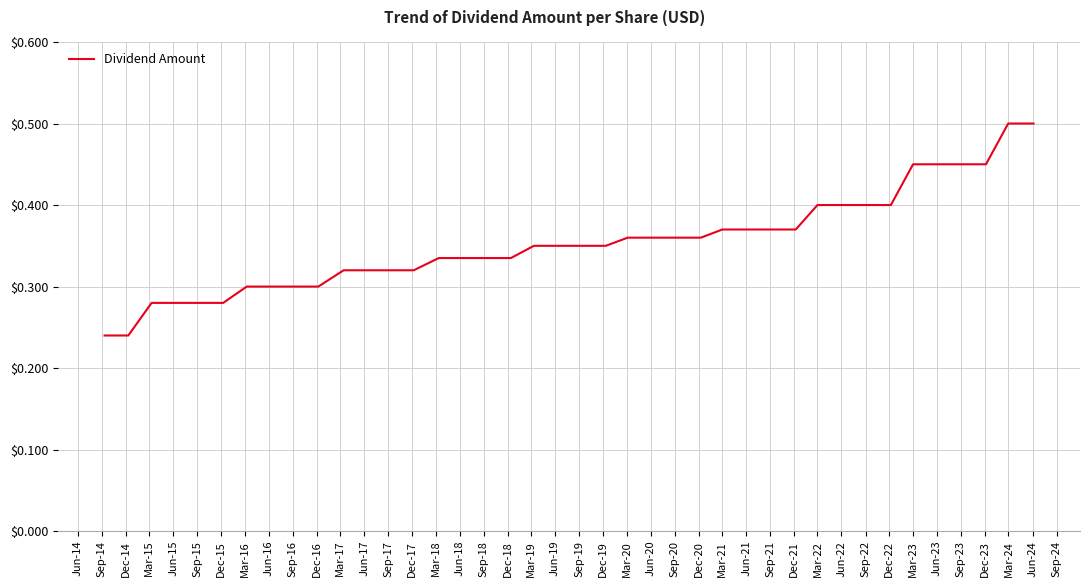

Reading right to left, transcribe all the data shown in this chart.

0.5	0.5	0.5	0.5	0.5	0.5	0.4	0.4	0.4	0.4	0.4	0.4	0.4	0.4	0.4	0.4	0.4	0.4	0.3	0.3	0.3	0.3	0.3	0.3	0.3	0.3	0.3	0.3	0.3	0.3	0.3	0.3	0.3	0.3	0.3	0.3	0.3	0.3	0.2	0.2